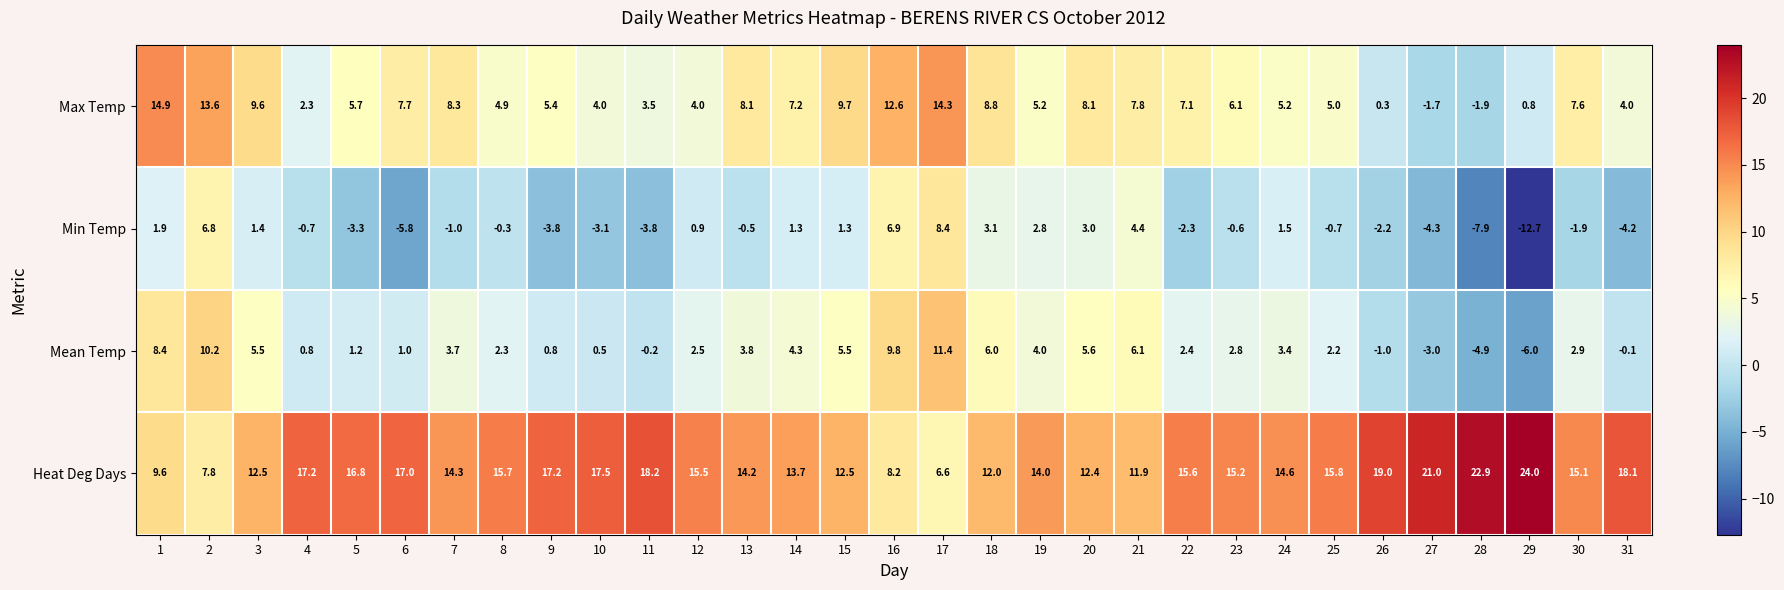

What is the minimum value shown in the chart?

-12.7